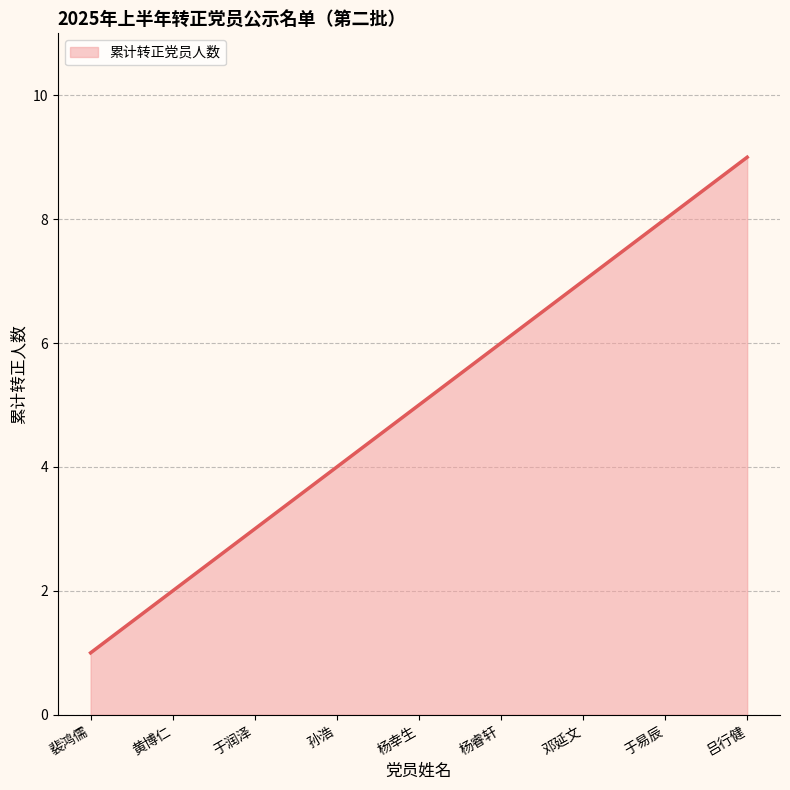

How many categories are shown in the chart?

9